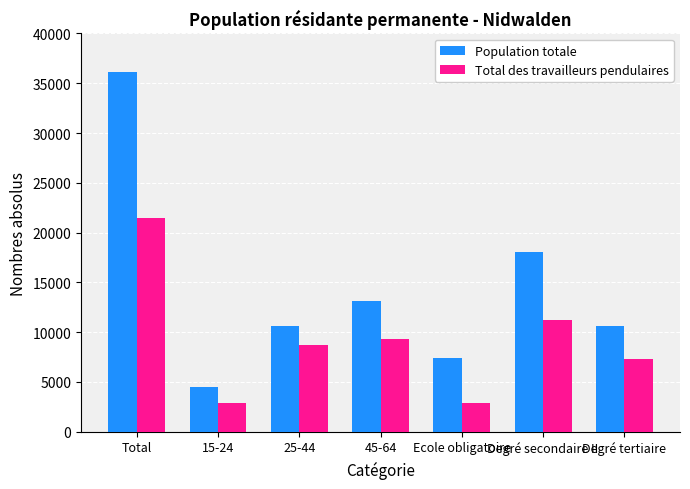

What is the greatest value displayed?

36095.0